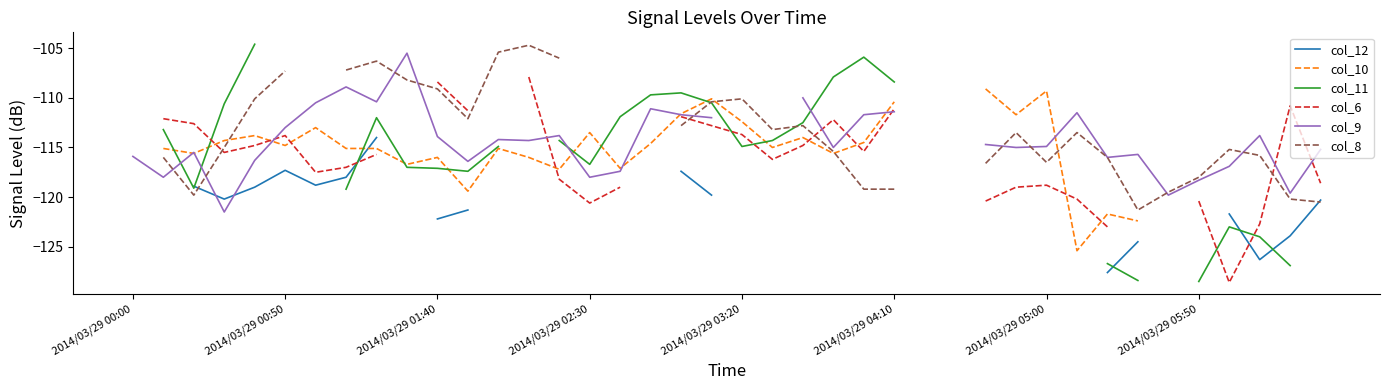

Which series ends up on top after the final intersection of col_9 and col_11?

col_11